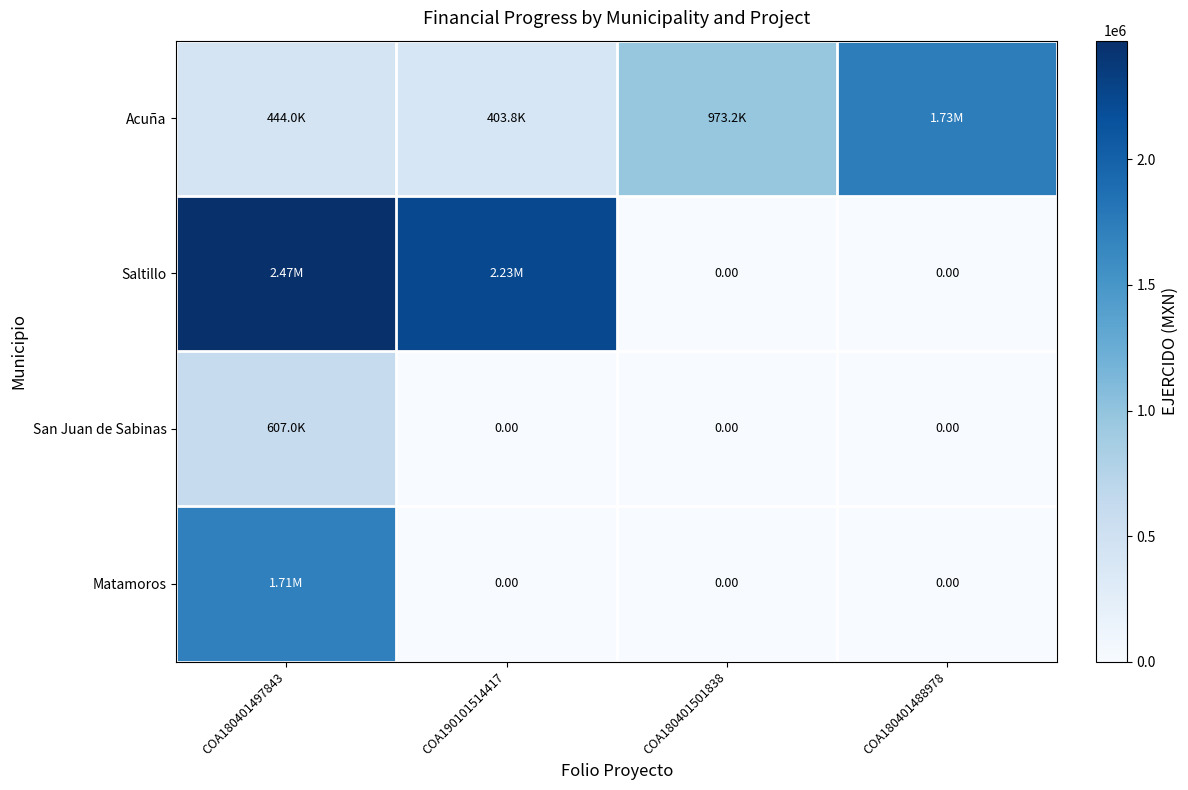

True or false: Matamoros has a value of 1126747.4 at COA190101514417.

False